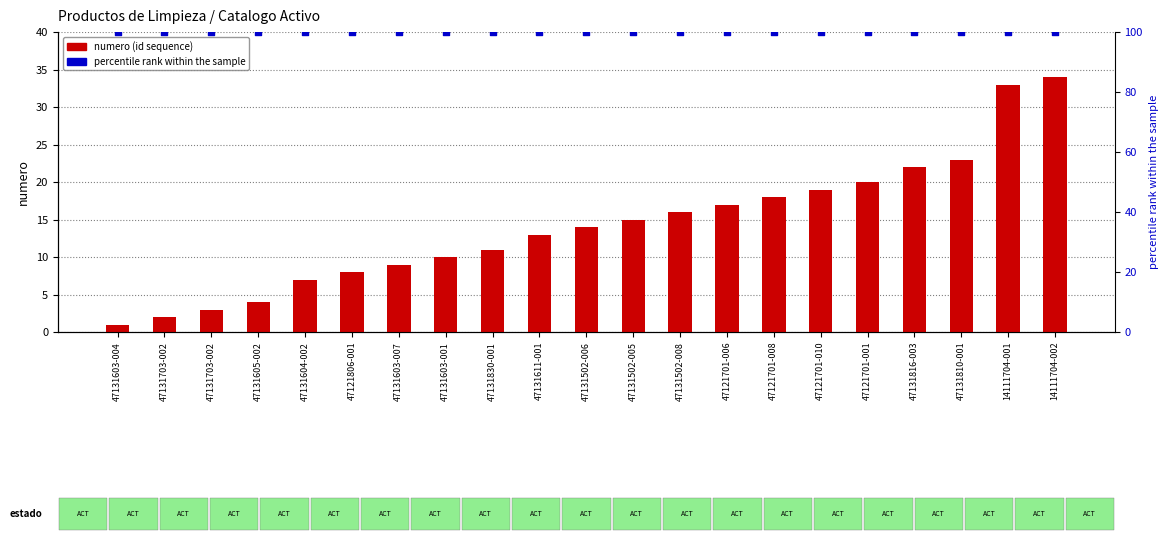

Which series has the largest total across all categories?

percentile rank within the sample